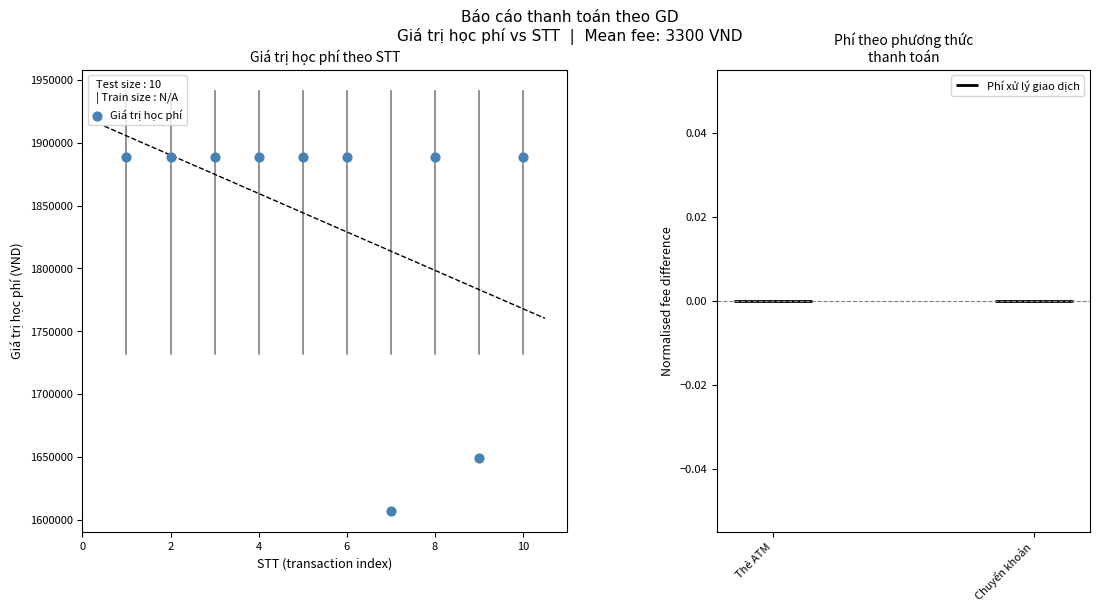

What is the range of X values (max minus min)?

9